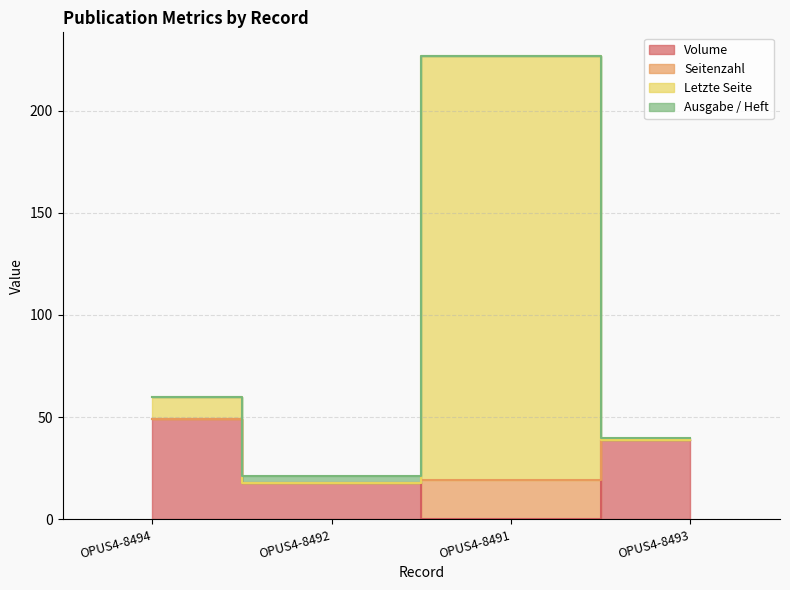

At which label does Seitenzahl first exceed 60?

OPUS4-8491